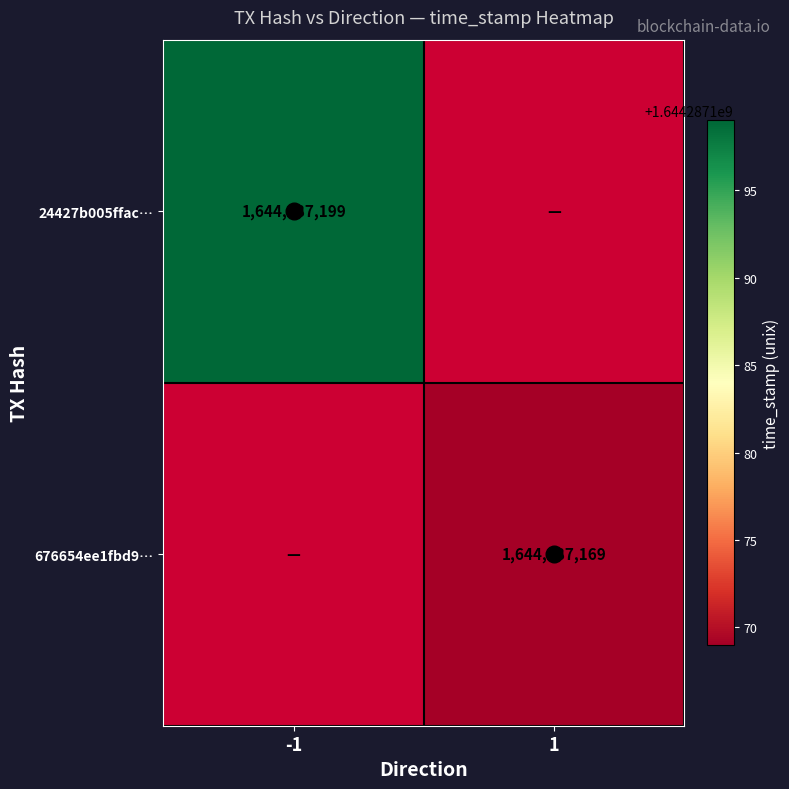

What is the maximum value shown in the chart?

1644287199